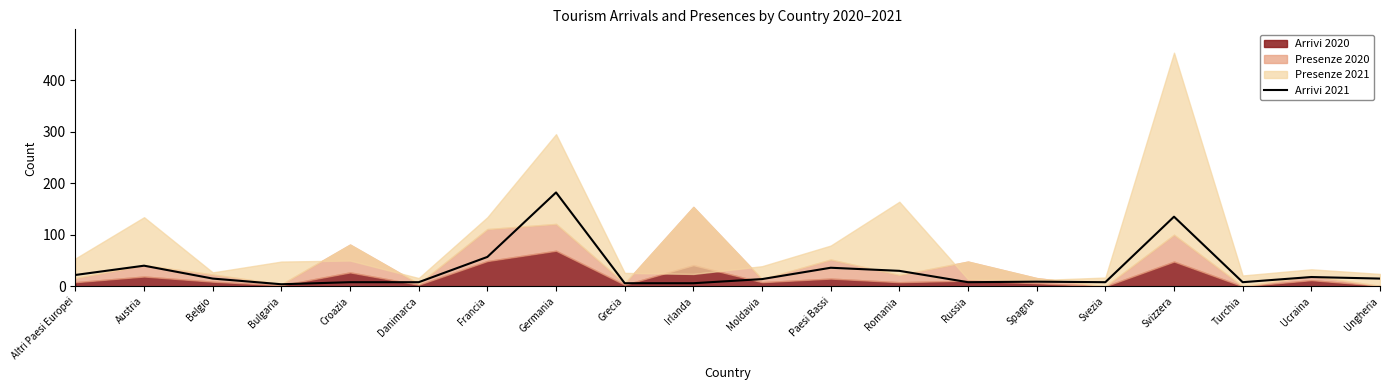

Between Turchia and Svezia, which is larger?

Turchia